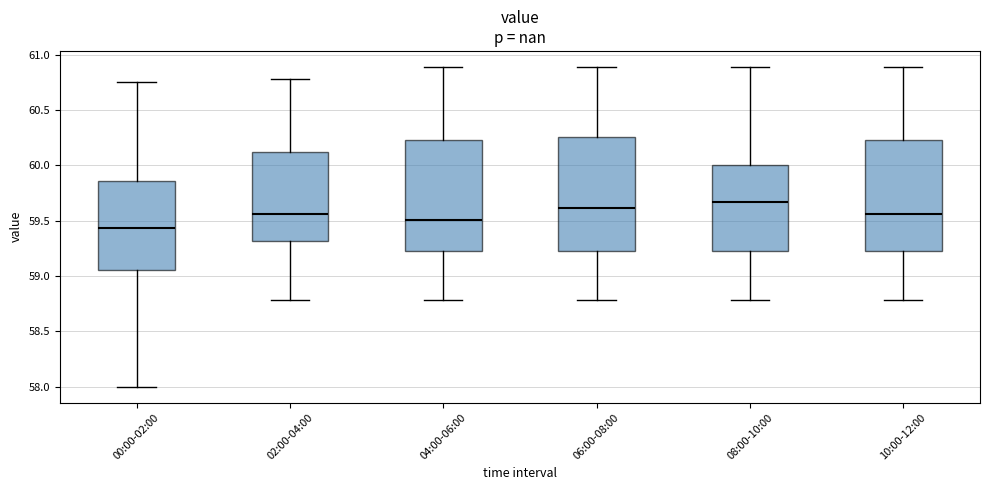

Which box's median line is the lowest?

00:00-02:00